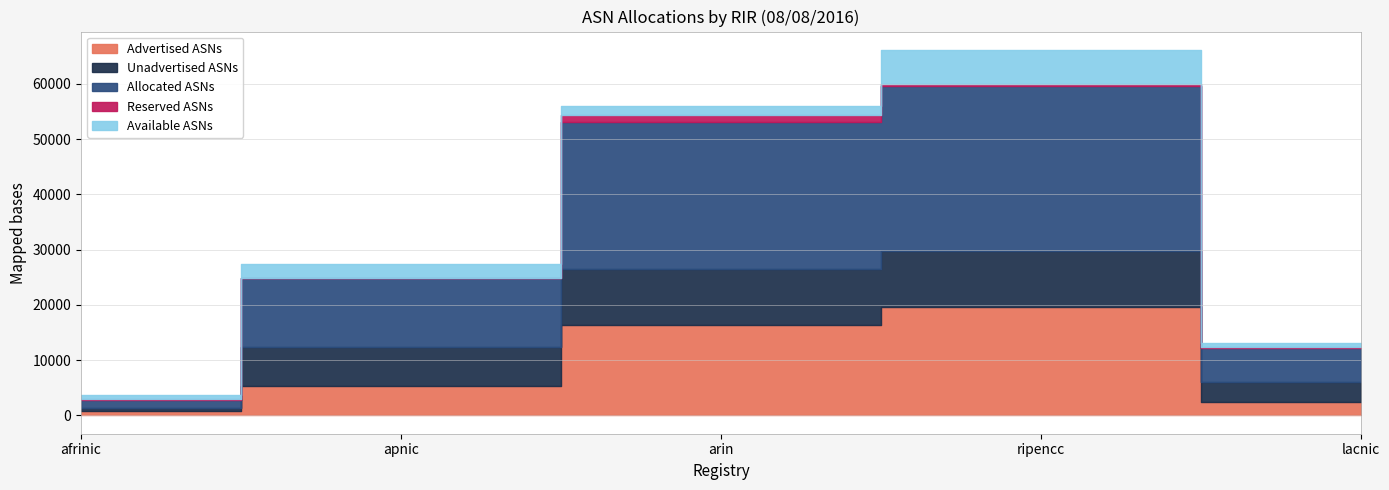

Reading left to right, what are all the values shown in this chart?

Advertised ASNs: 742	5312	16290	19666	2497
Unadvertised ASNs: 632	7113	10264	10131	3634
Allocated ASNs: 1374	12425	26554	29797	6131
Reserved ASNs: 198	0	1196	341	80
Available ASNs: 730	2571	1775	6238	700